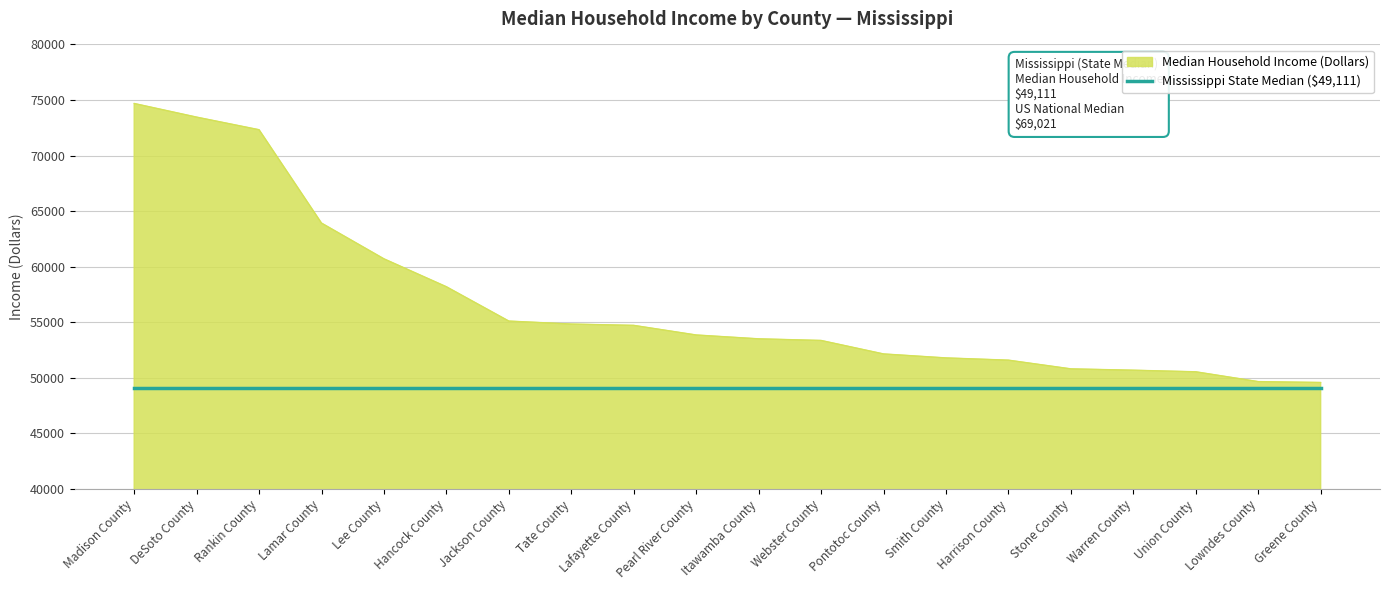

At Jackson County, list the series in order from smallest to largest.

Mississippi State Median ($49,111), Median Household Income (Dollars)